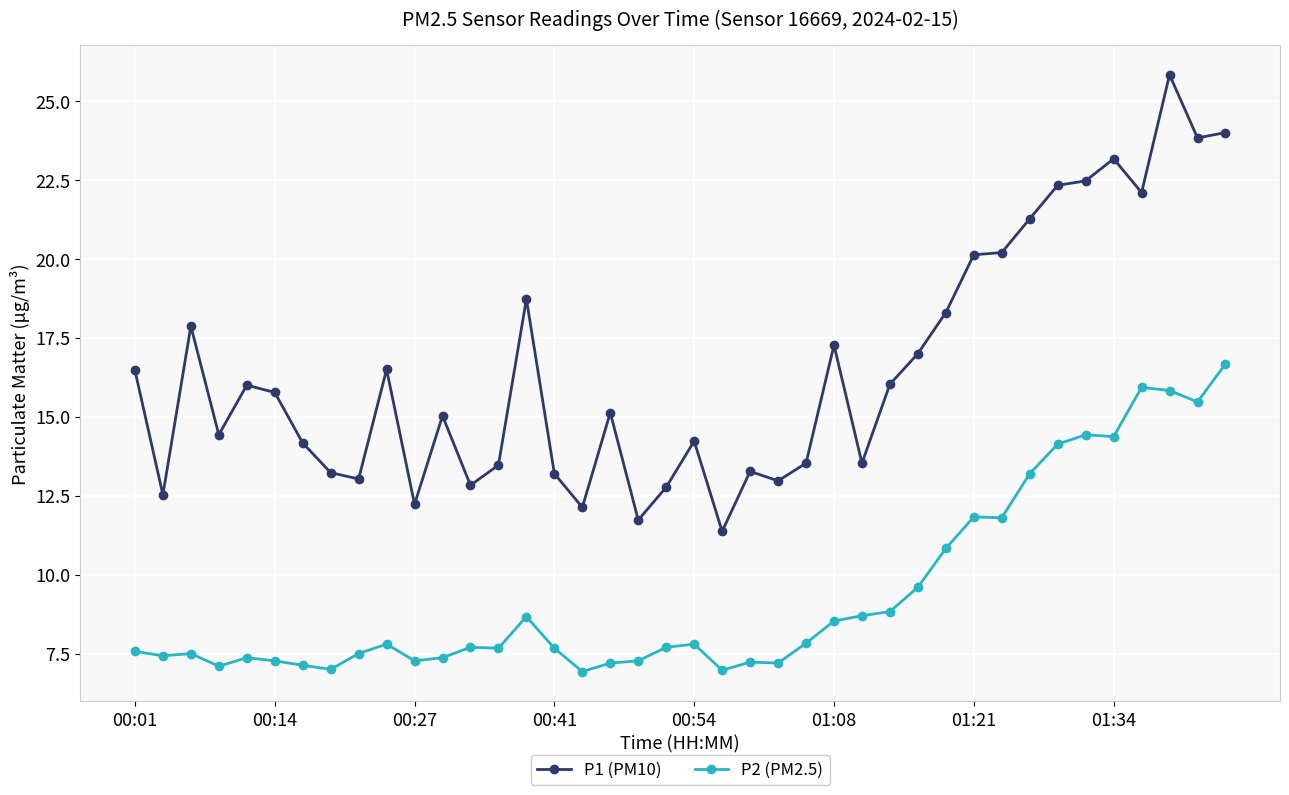

Which series has the widest spread of values?

P1 (PM10)